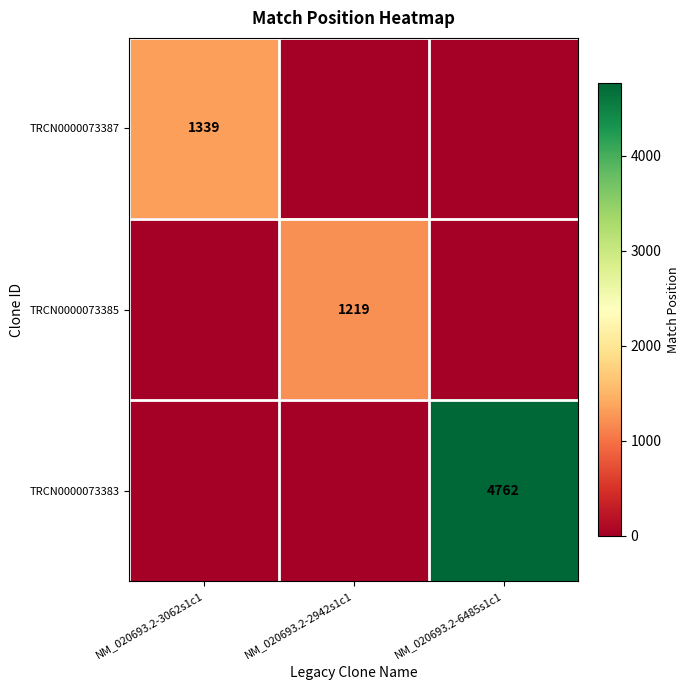

The value of TRCN0000073387 at NM_020693.2-3062s1c1 is 1814. True or false?

False